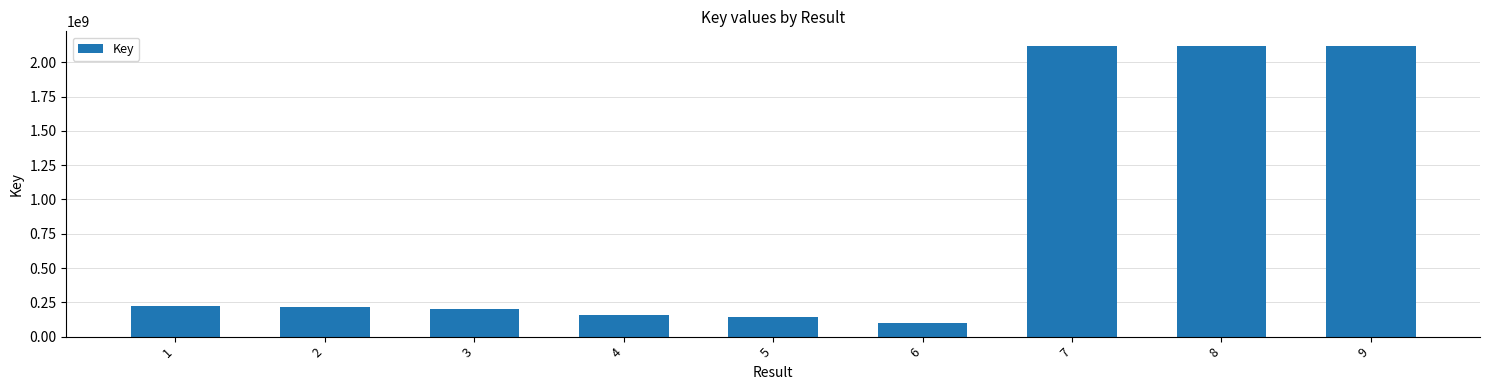

What is the value of the 6th bar from the left?

100835397